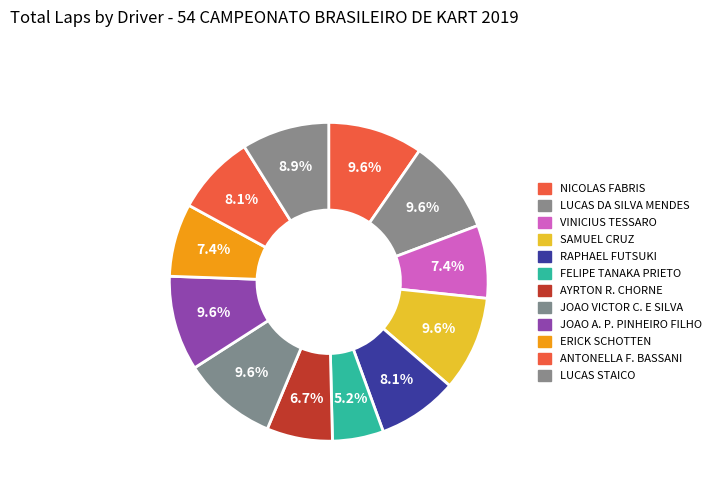

How many segments does this pie chart have?

12